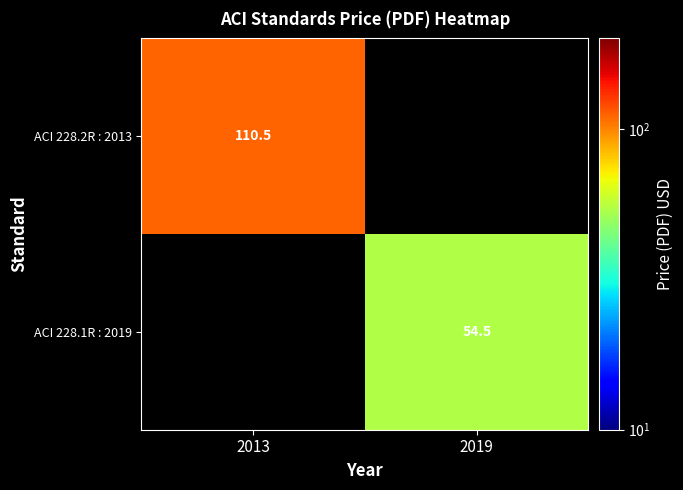

The value of ACI 228.2R : 2013 at 2013 is 77.0. True or false?

False